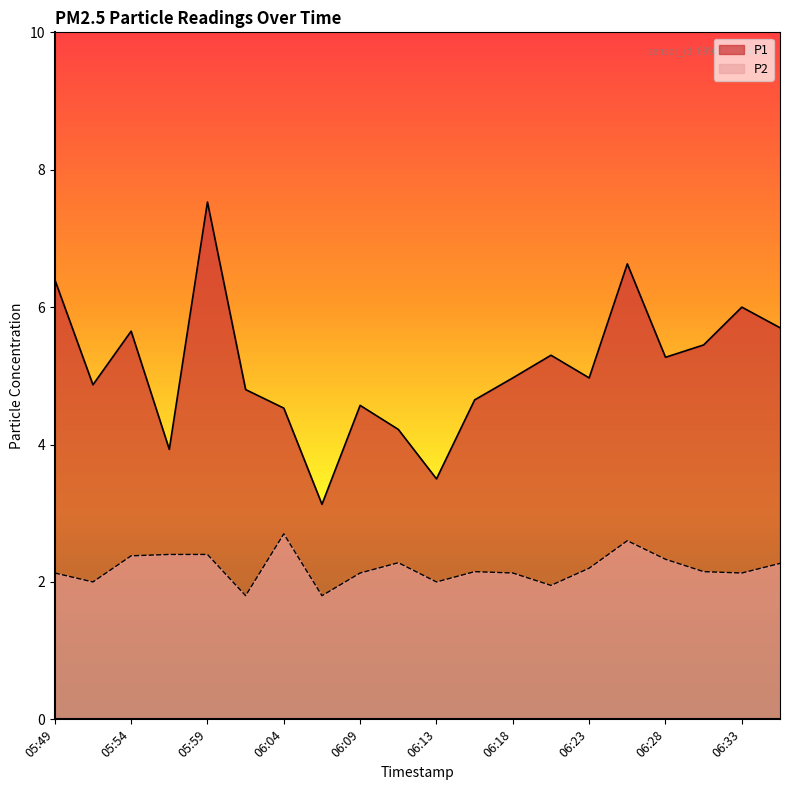

List the labels in order of P1 value, smallest first.

06:06, 06:13, 05:56, 06:11, 06:04, 06:09, 06:16, 06:01, 05:52, 06:18, 06:23, 06:28, 06:21, 06:30, 05:54, 06:35, 06:33, 05:49, 06:26, 05:59